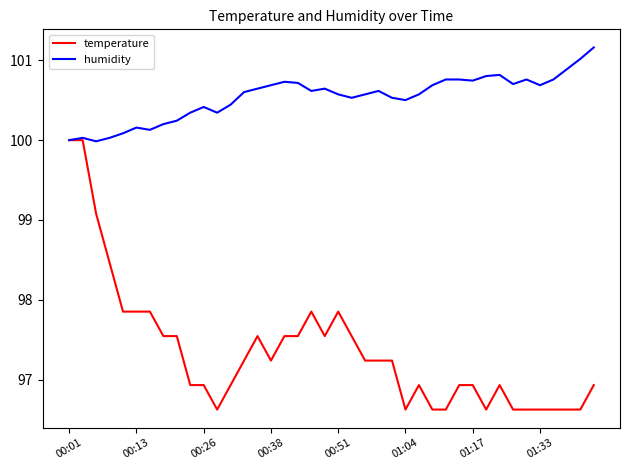

Rank the series by their maximum value, from highest to lowest.

humidity, temperature